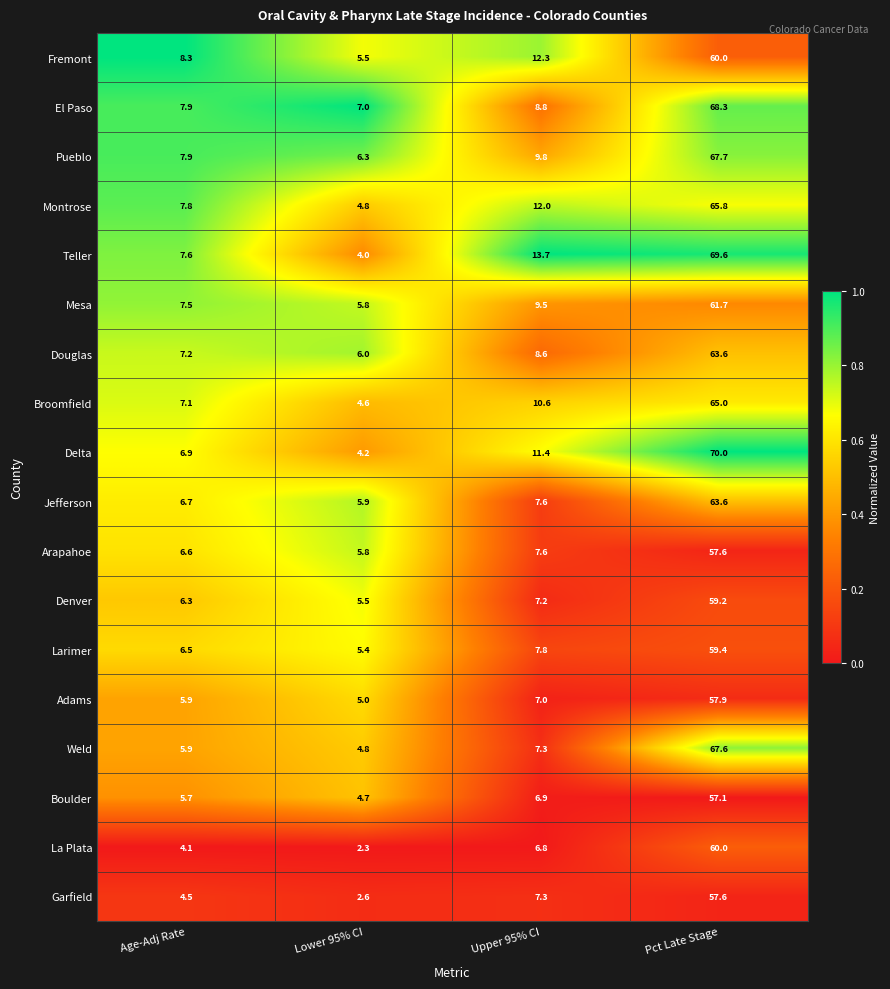

The value of Adams at Lower 95% CI is 5.0. True or false?

True